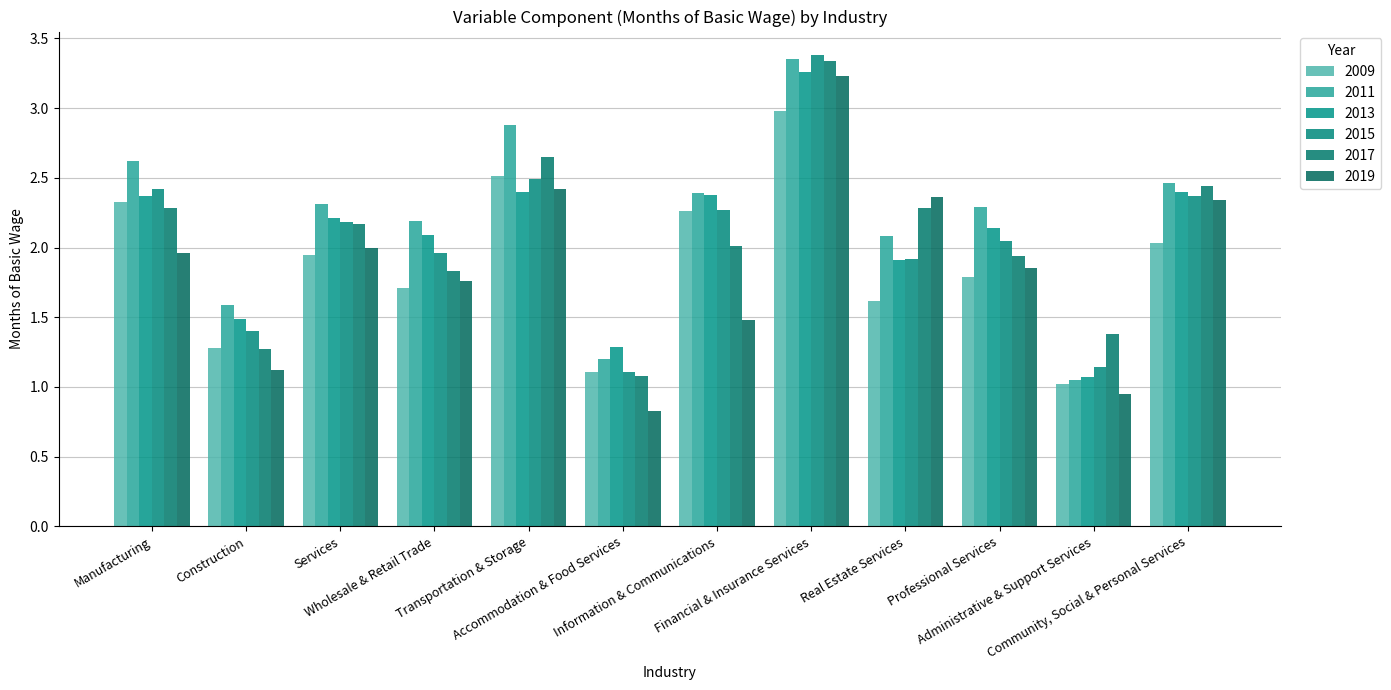

Does the chart contain any negative values?

No